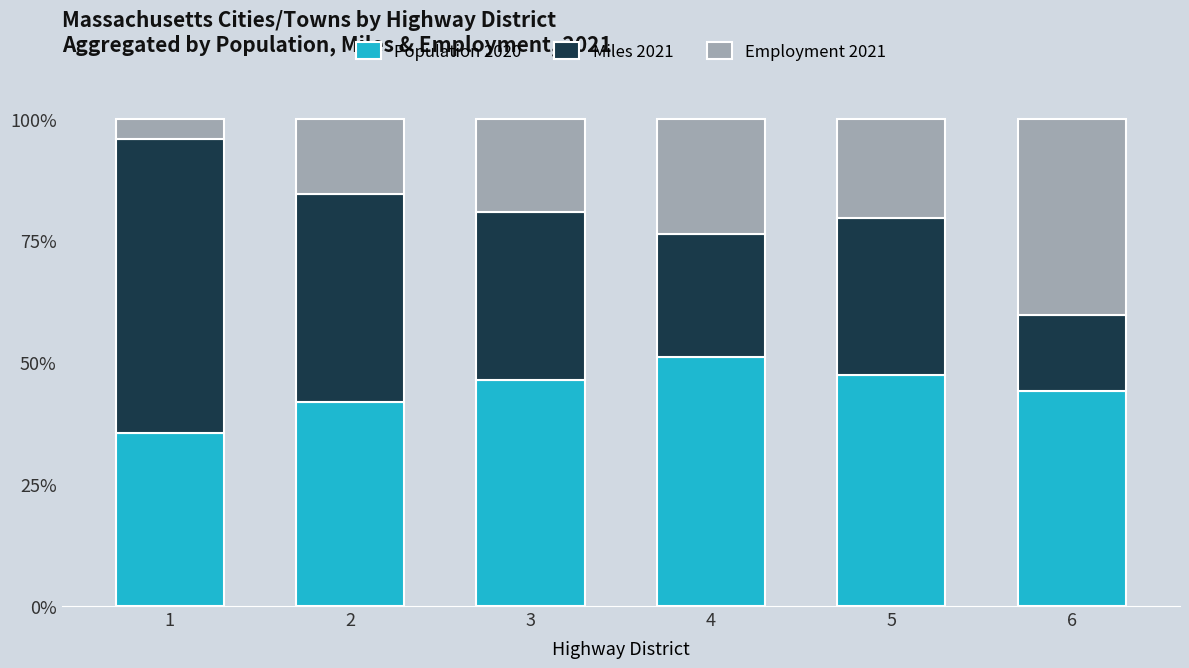

Is it true that Population 2020 equals 46.3 at 3?

True